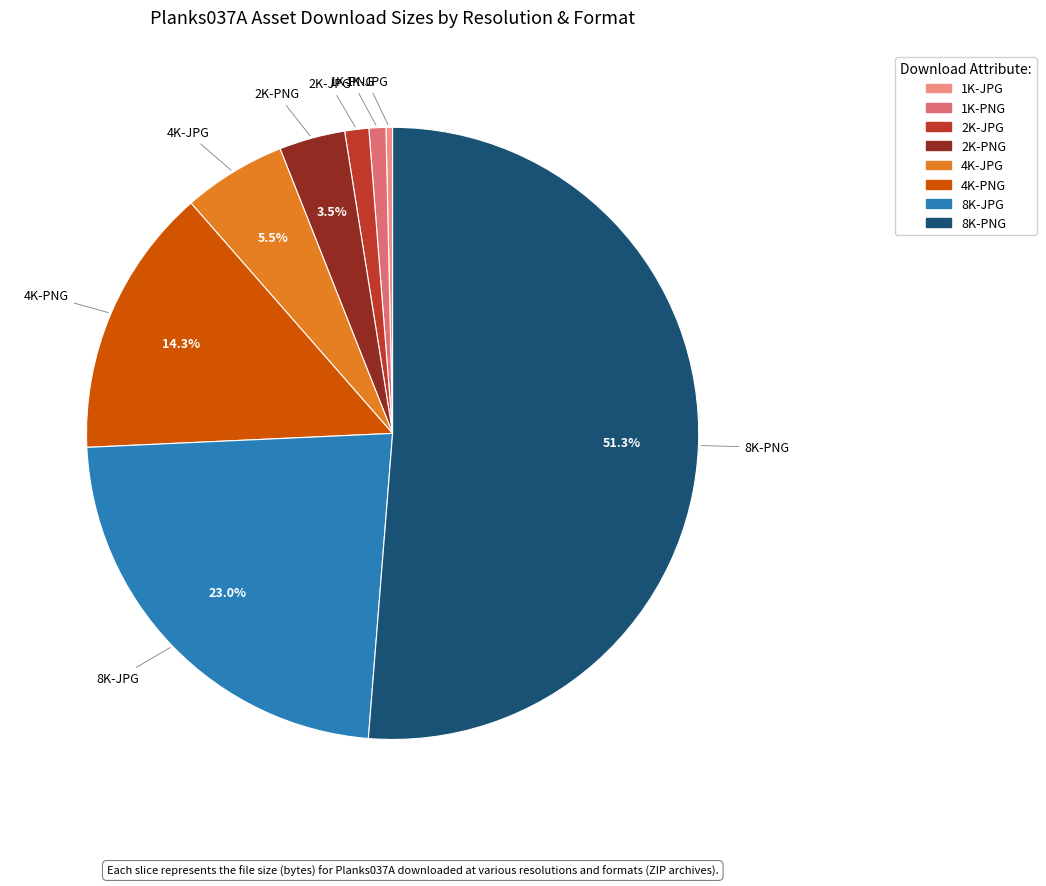

Which slice is the smallest?

1K-JPG